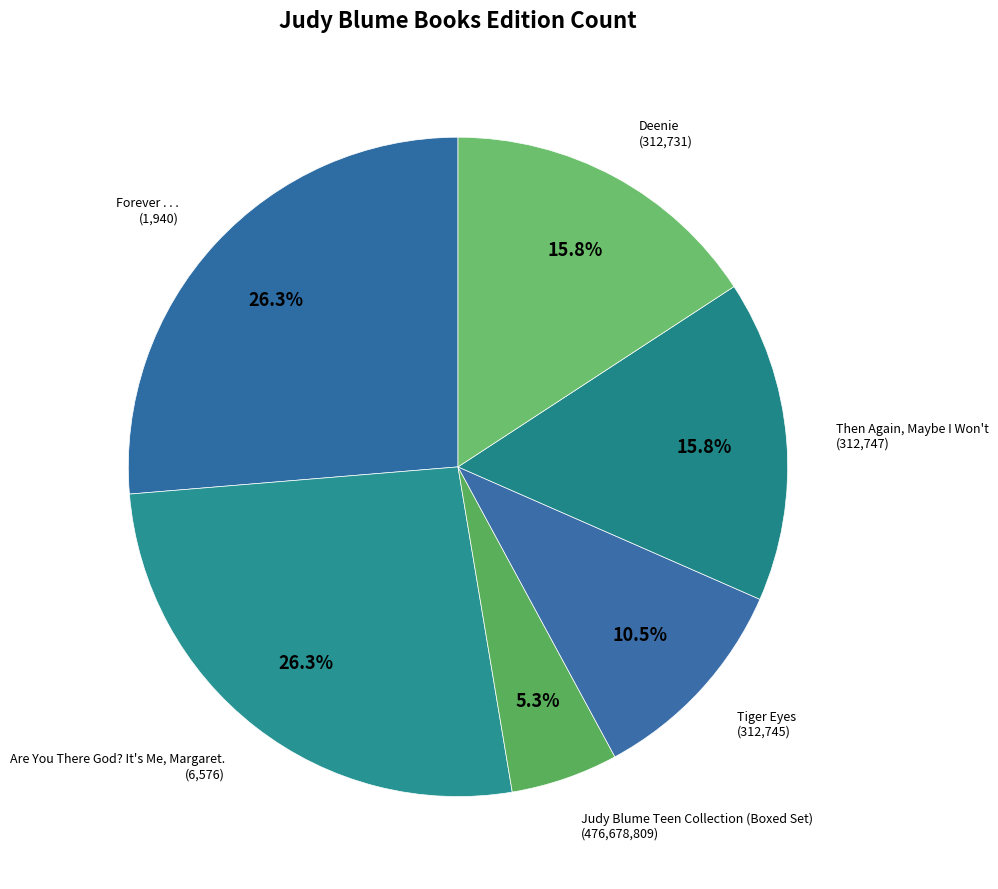

Which slice is the largest?

Forever . . .